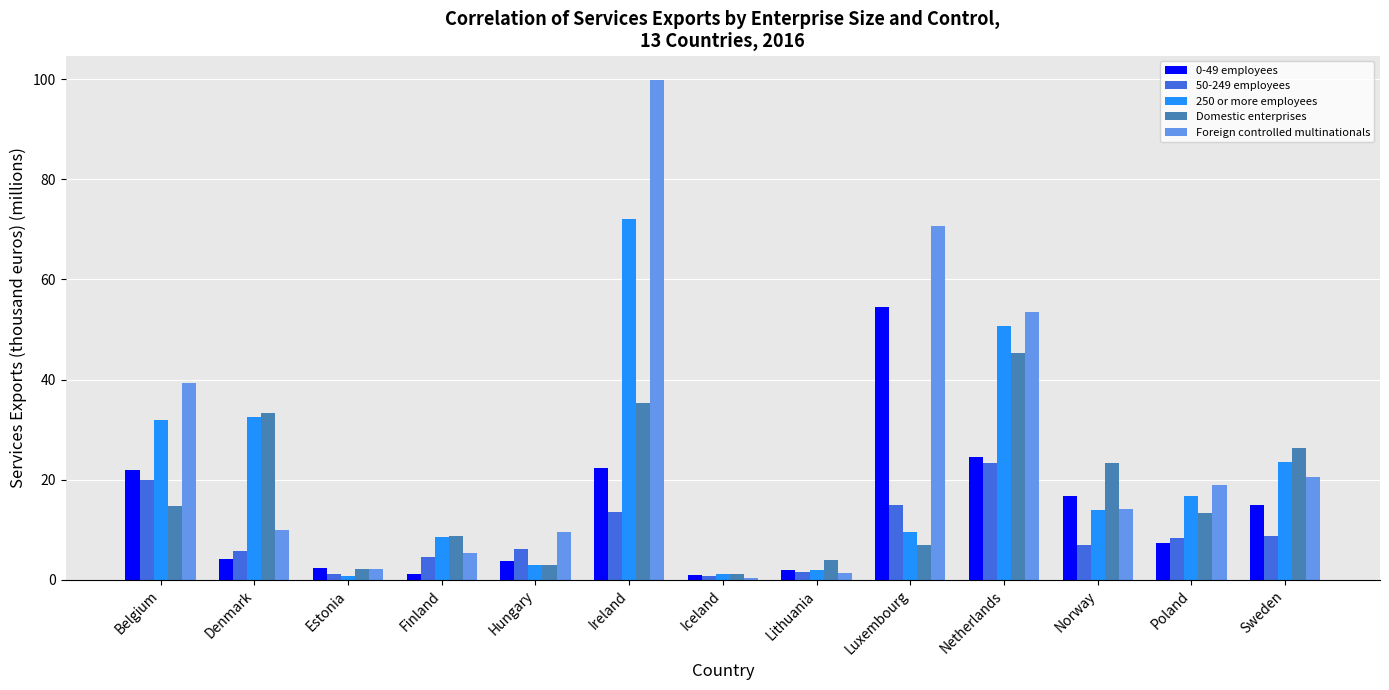

Which series has the largest range (max minus min)?

Foreign controlled multinationals